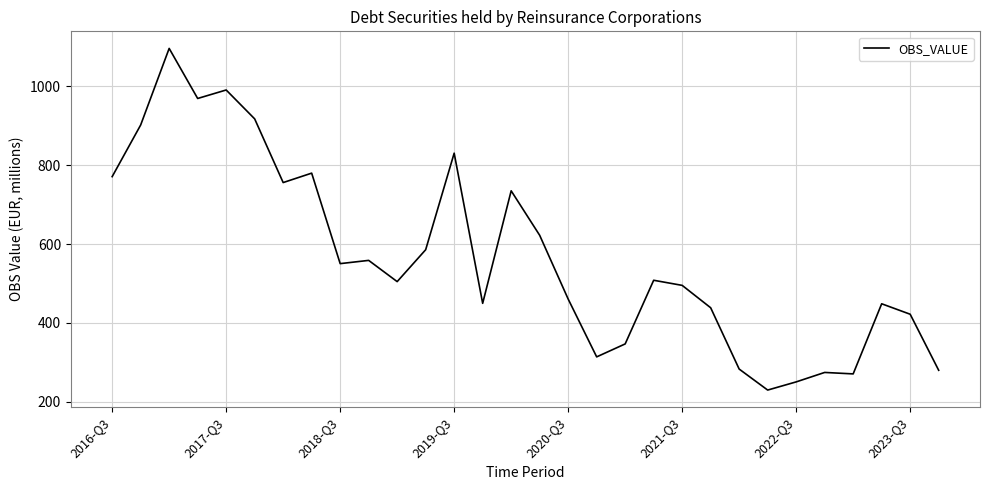

What is the difference between the maximum and minimum values?

866.4